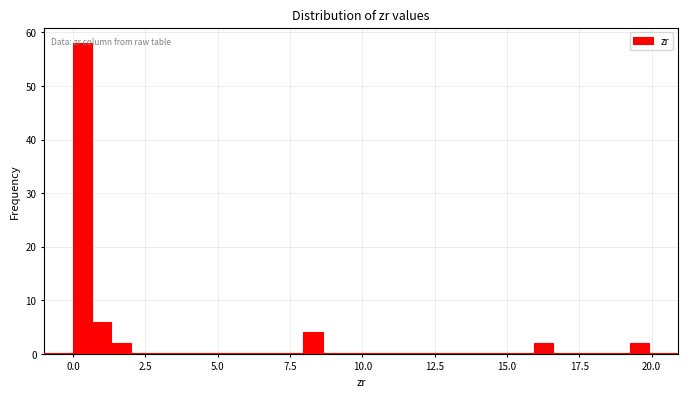

Read against the x-axis, roughly where is the centre of the tallest bar?

0.5